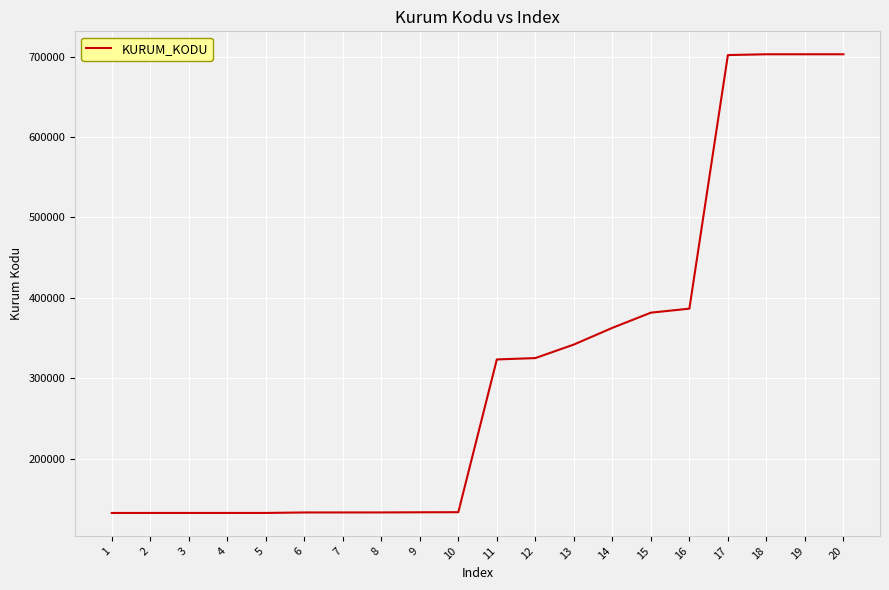

What is the minimum value shown in the chart?

132333